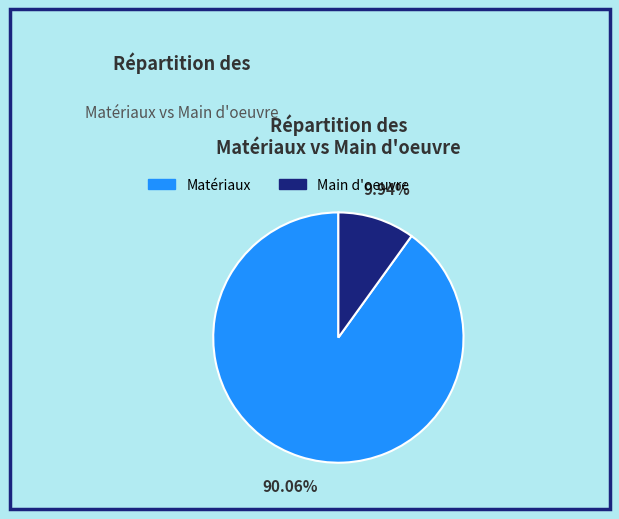

Does any single category account for the majority?

Yes